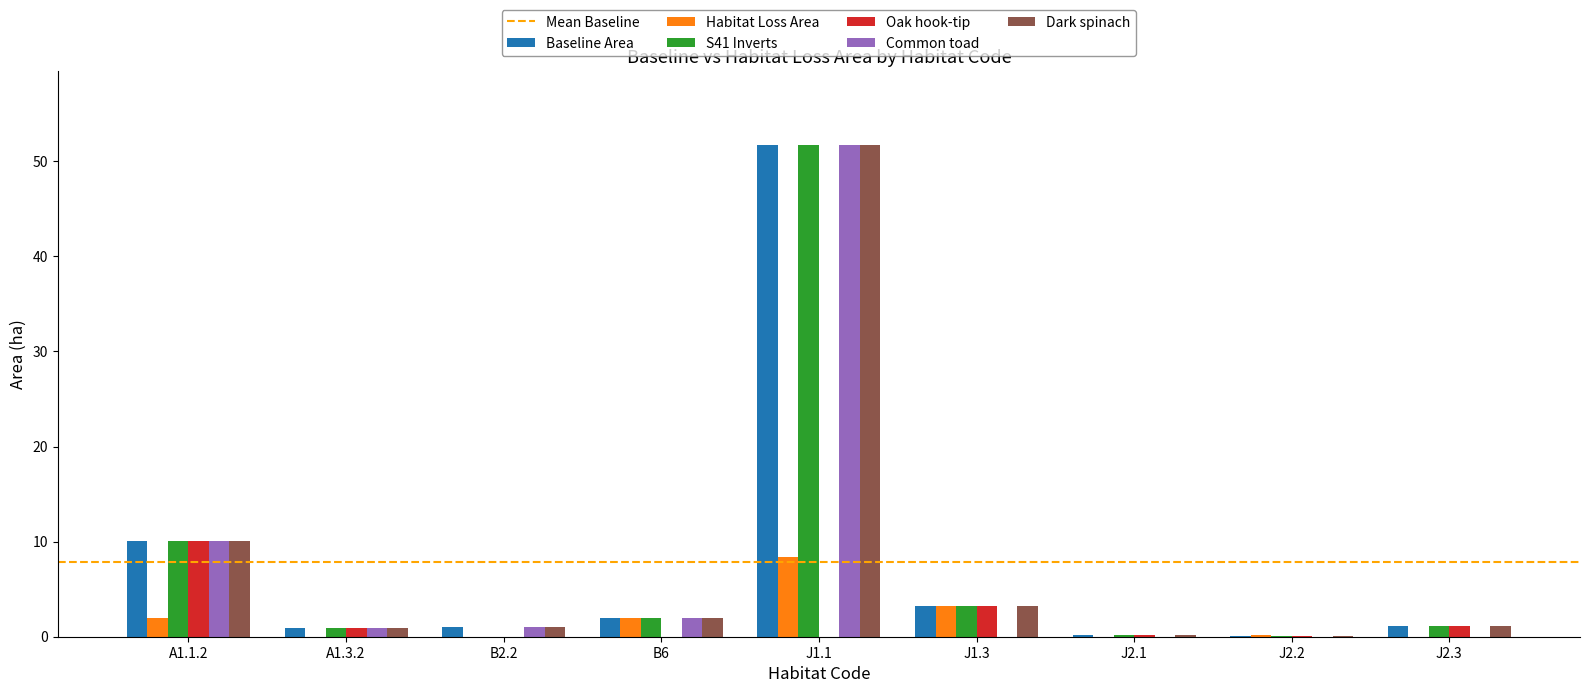

The value of Common toad at J2.3 is 0.0. True or false?

True